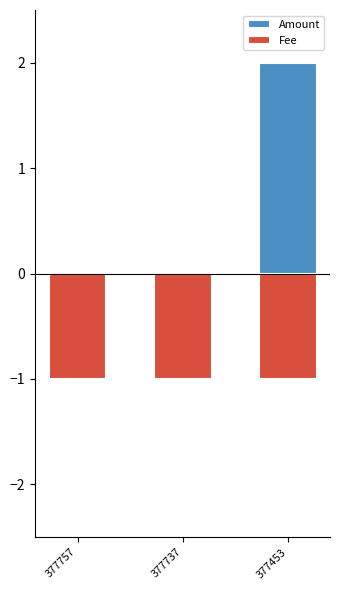

How many categories are shown in the chart?

3